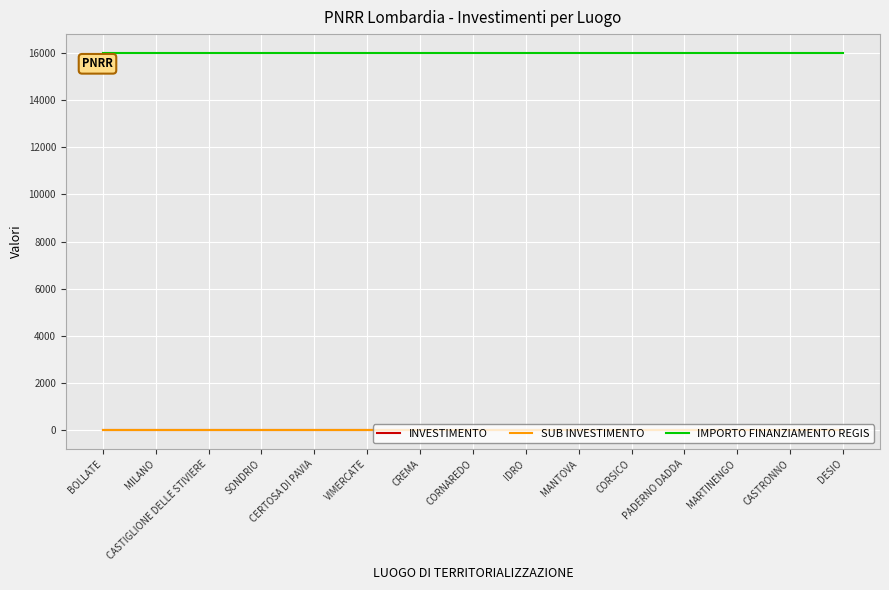

Is it true that INVESTIMENTO equals 4.6 at VIMERCATE?

False